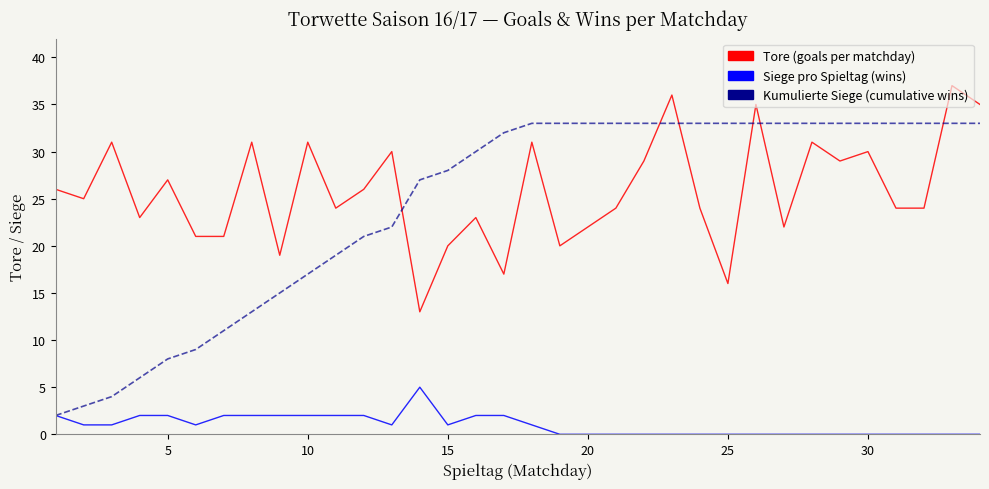

What is the maximum value shown in the chart?

37